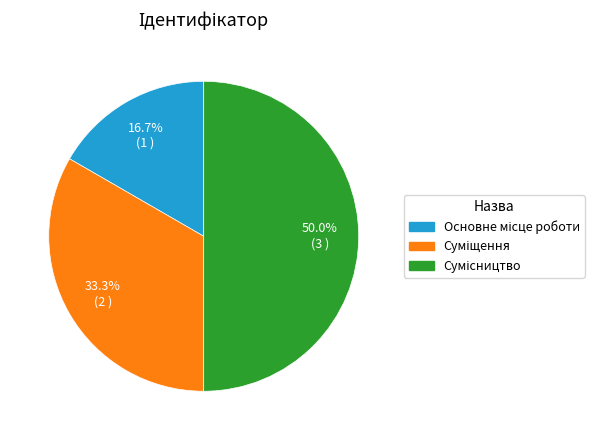

What percentage is the Основне місце роботи slice, to the nearest percent?

17%